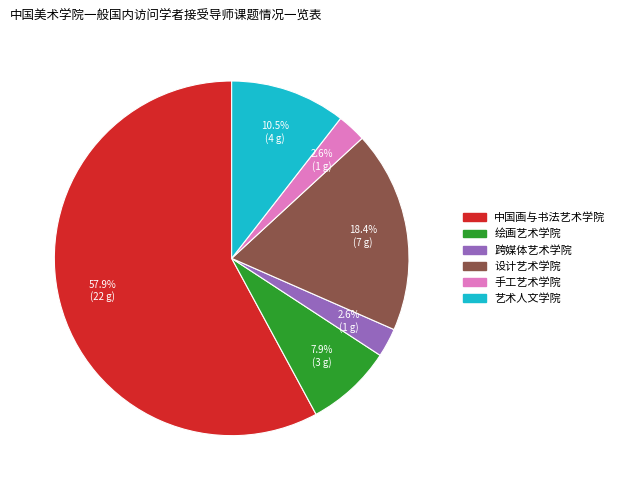

How much of the chart is everything except 设计艺术学院?

81.6%